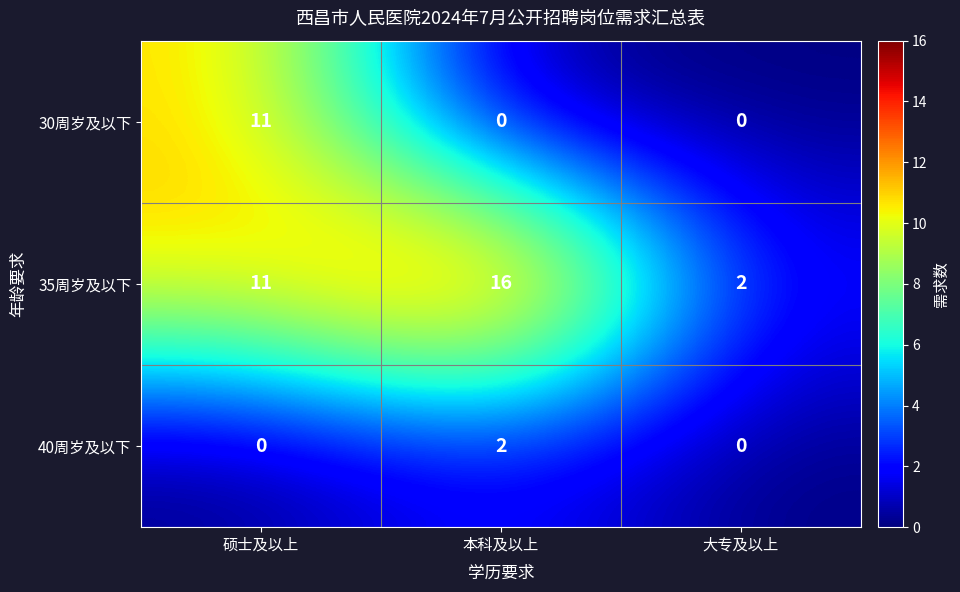

How many distinct data groups are displayed?

3